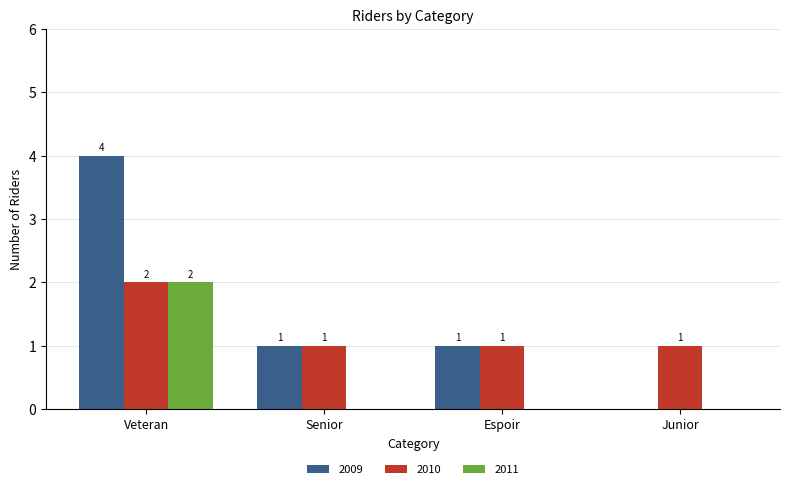

What is the highest value of the 2009 series?

4